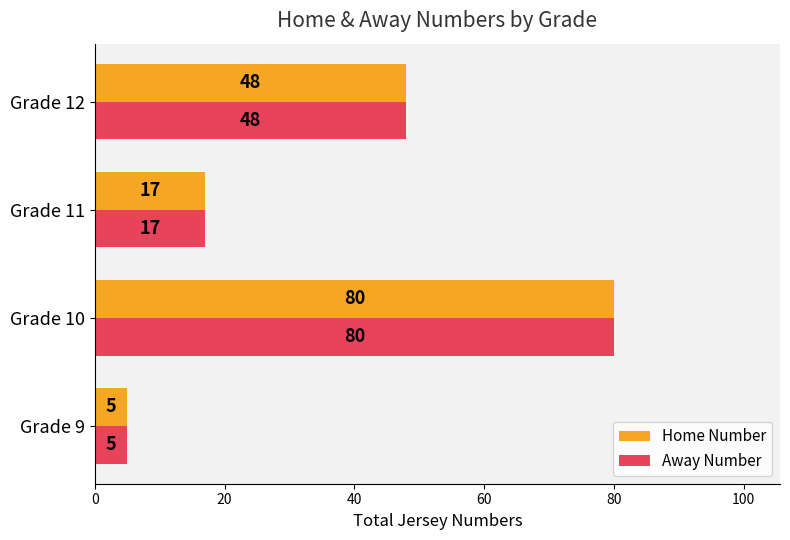

Is the value of Home Number at Grade 10 greater than the value of Away Number at Grade 11?

Yes